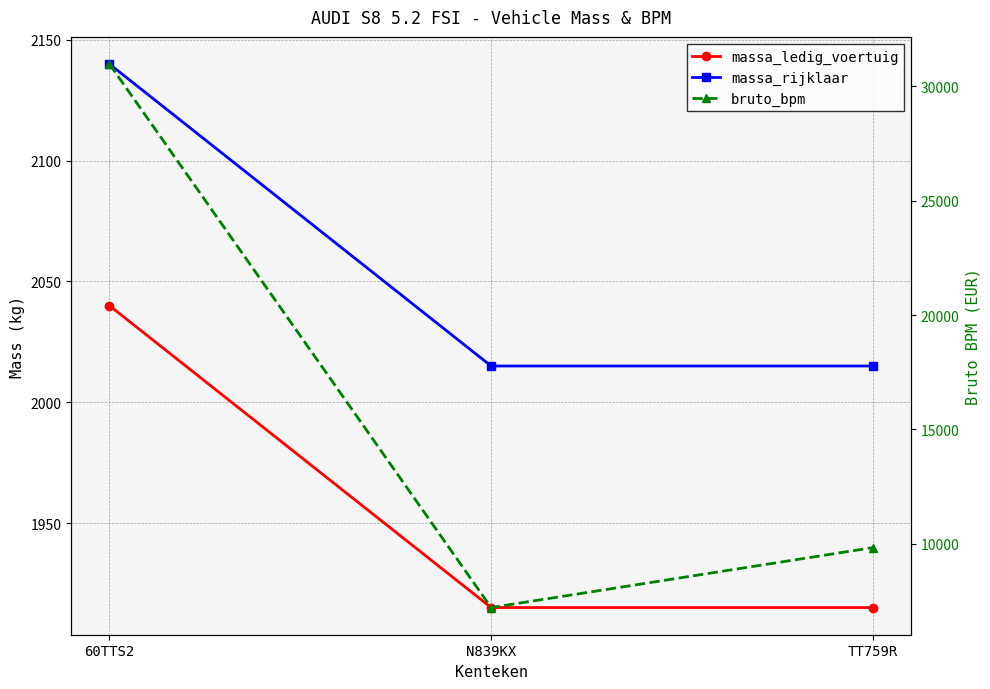

What is the sum of the bruto_bpm values at N839KX and 60TTS2?

38188